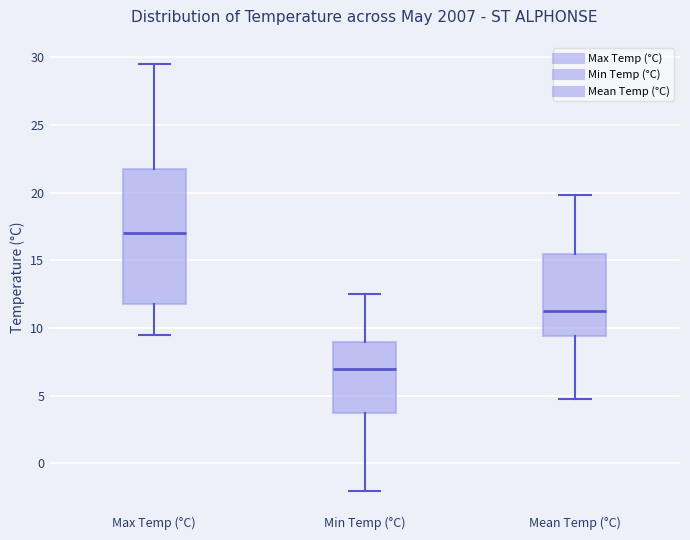

Which box has the highest median line?

Max Temp (°C)